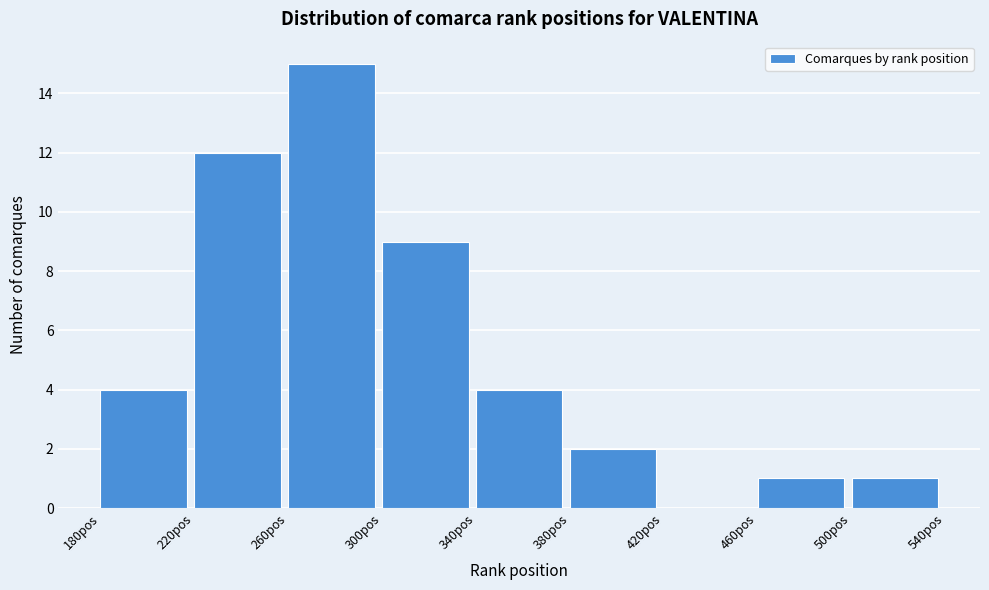

How tall is the bar that spans 380 to 420 on the x-axis? The values are not printed on the chart, so give them approximately, as read against the axis.

2